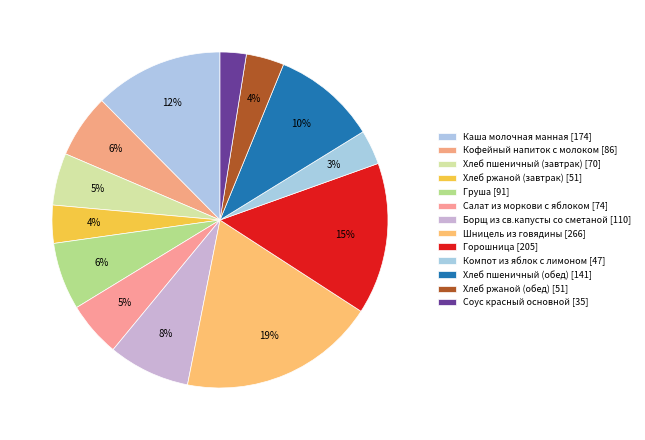

What is the change in value from Каша молочная манная to Соус красный основной?

-138.9